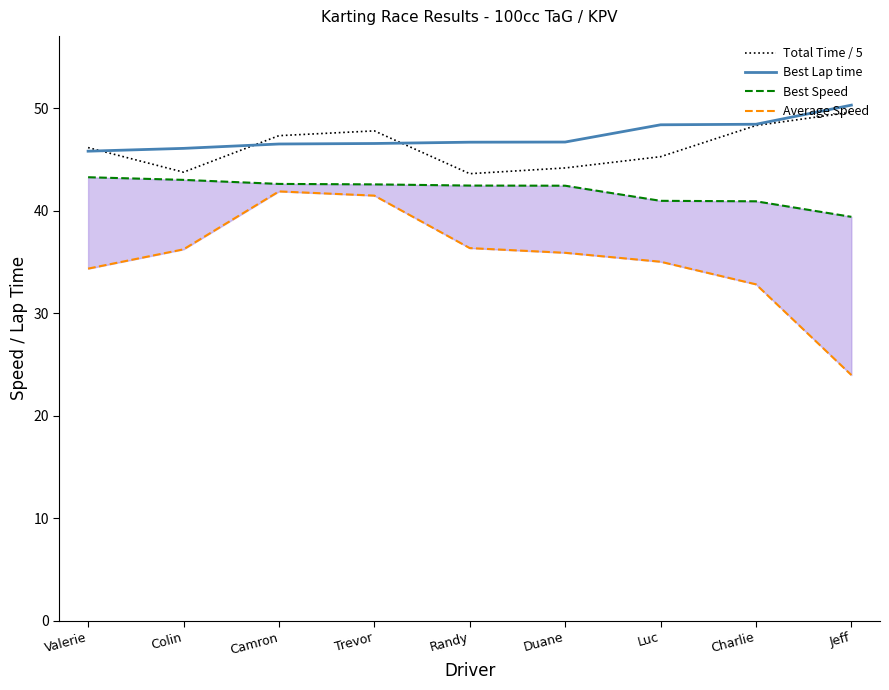

How many data points in Average Speed are above 35?

6